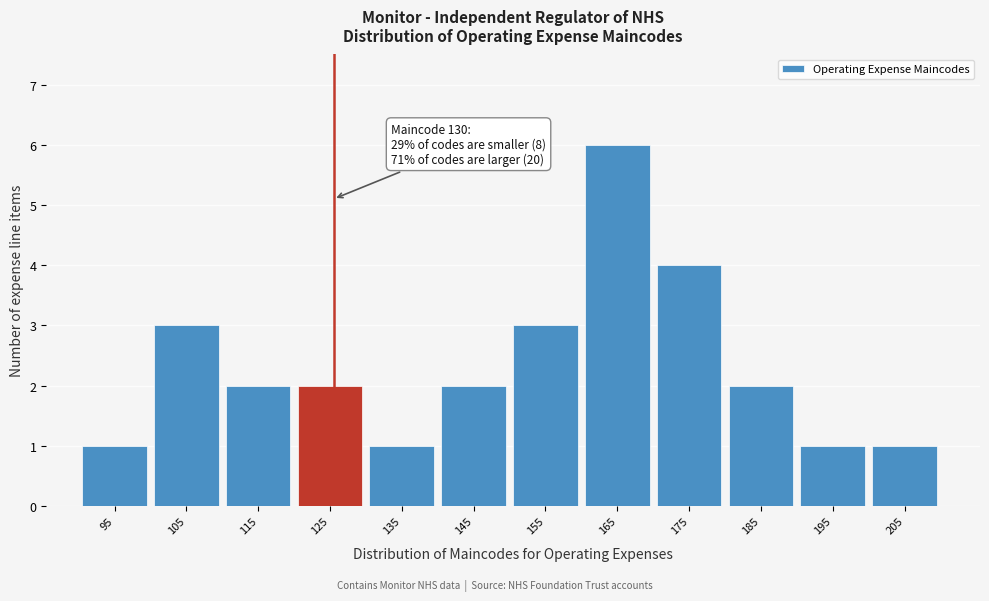

Reading left to right, transcribe all the data shown in this chart.

1	3	2	2	1	2	3	6	4	2	1	1